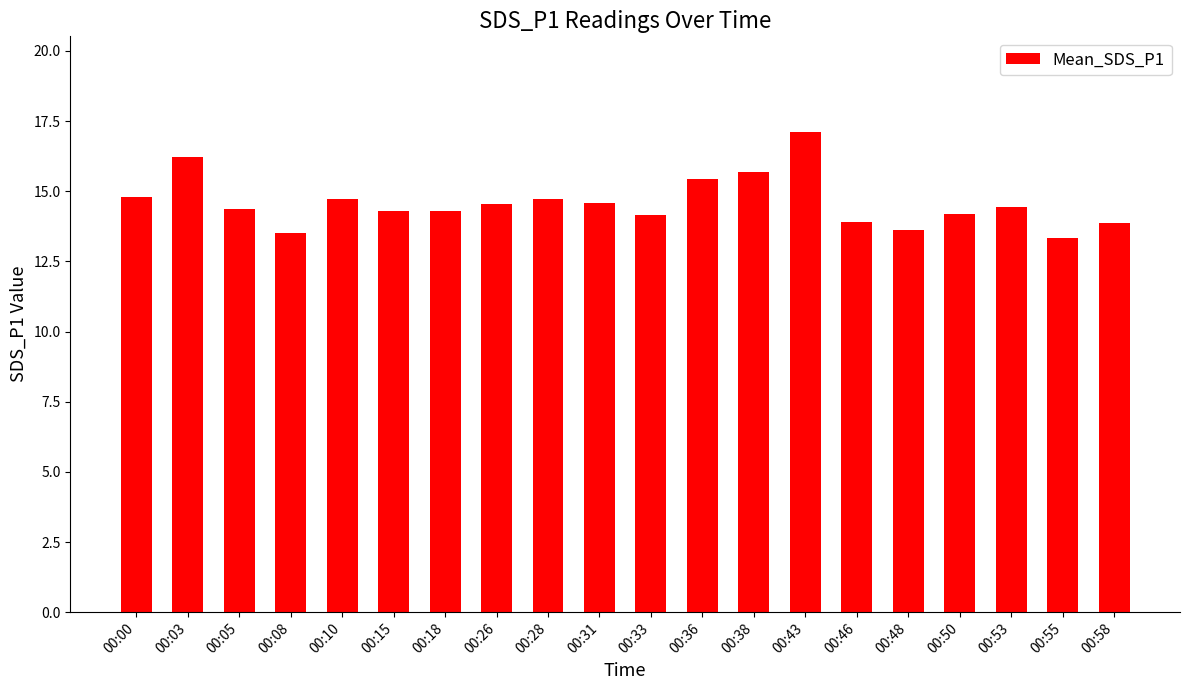

How many bars are there in total?

20